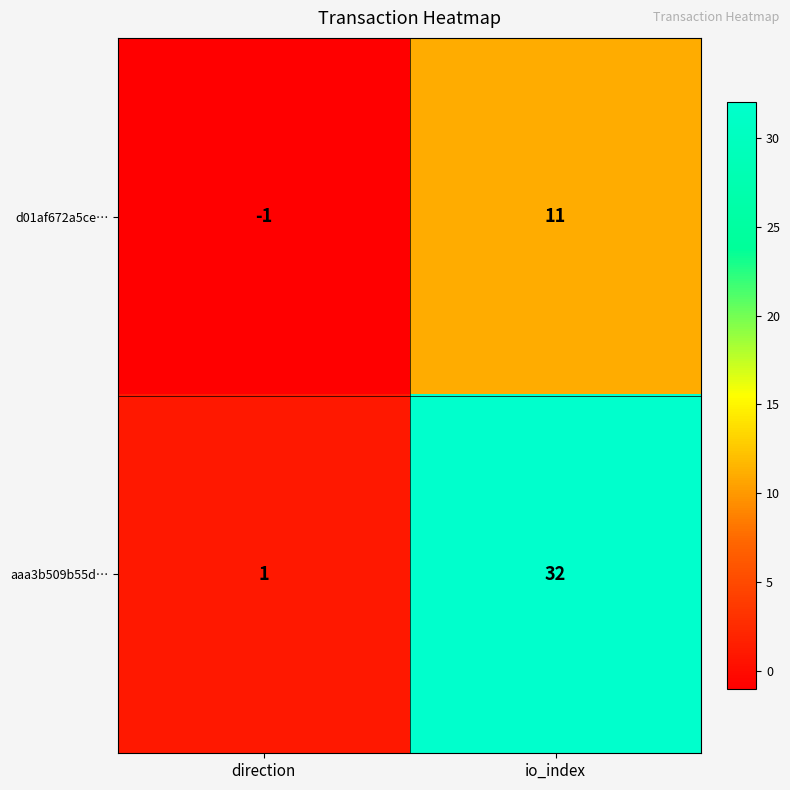

Reading right to left, what are all the values shown in this chart?

d01af672a5ce…: io_index=11	direction=-1
aaa3b509b55d…: io_index=32	direction=1